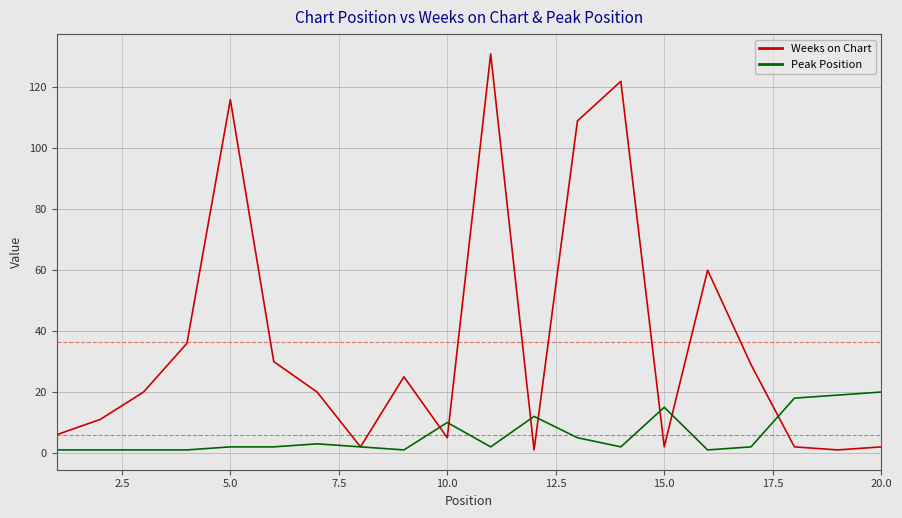

Which series has the widest spread of values?

Weeks on Chart